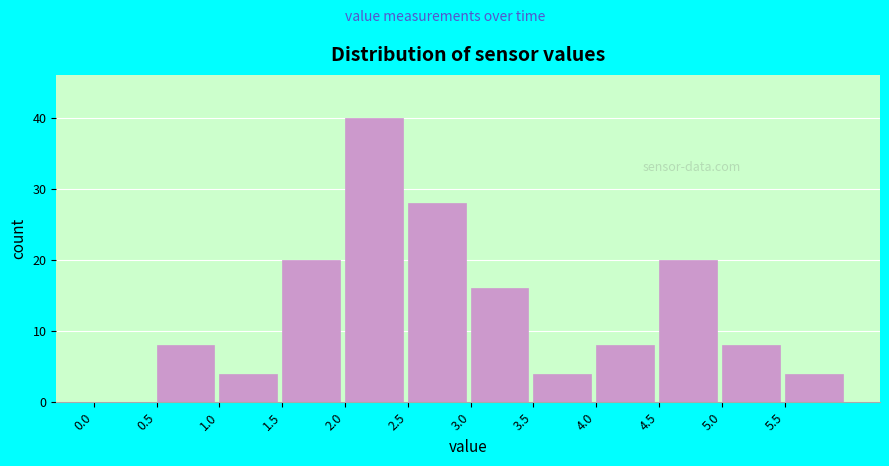

Over which range of the x-axis is the bar tallest?

2.0 to 2.5